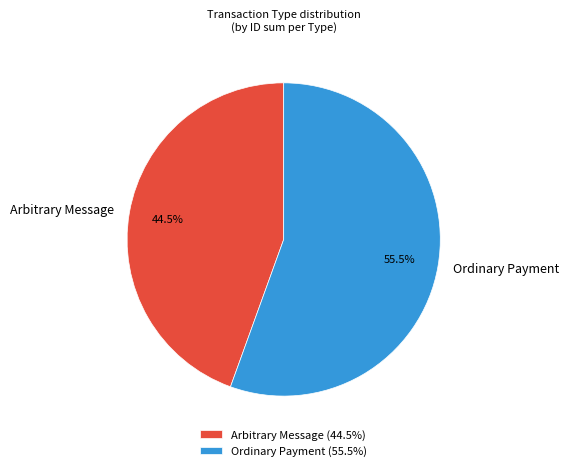

Combined, do Arbitrary Message and Ordinary Payment account for over 50%?

Yes